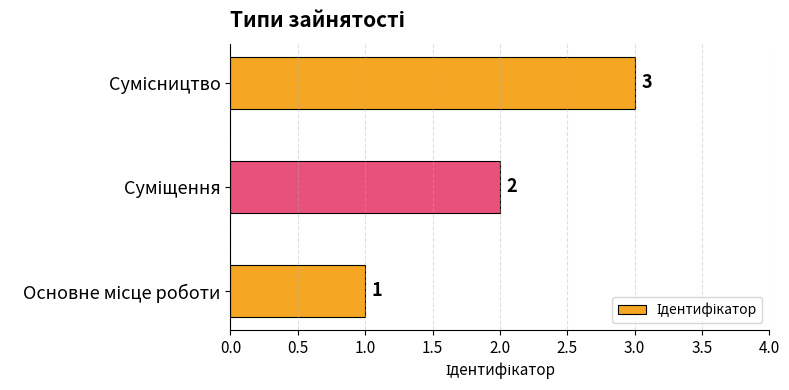

What is the greatest value displayed?

3